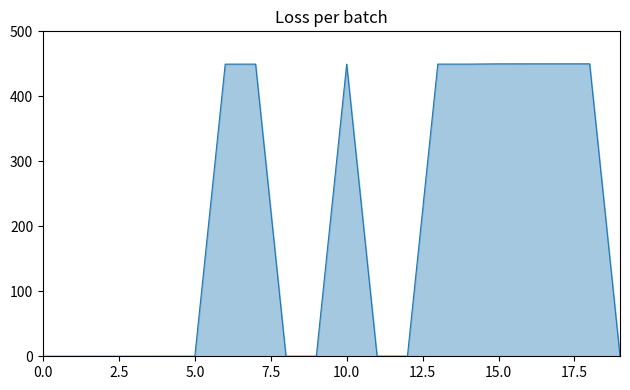

What is the greatest value displayed?

450.0